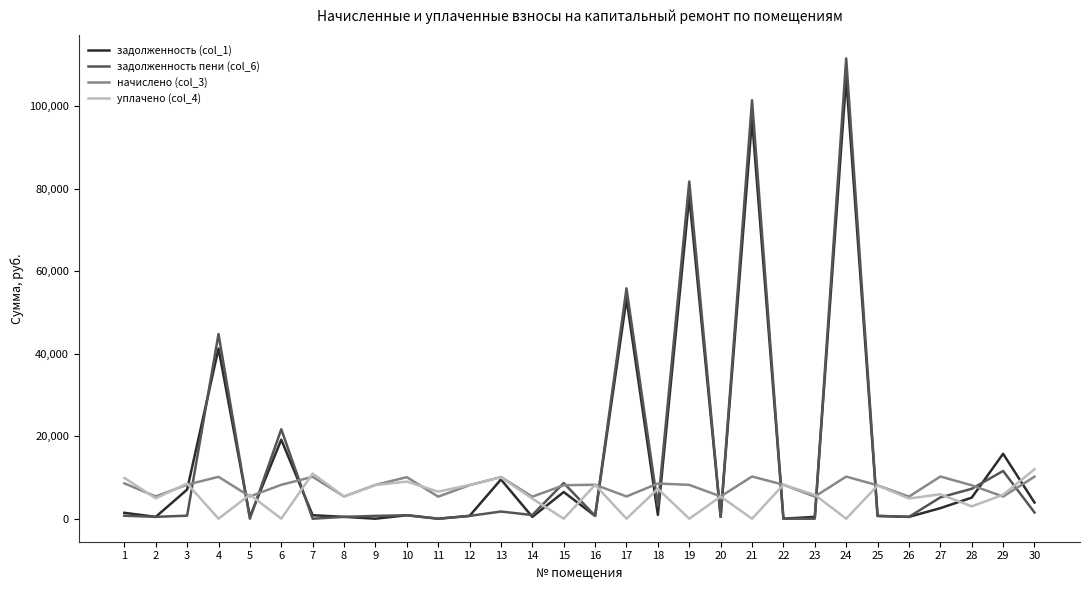

At how many categories does at least one series exceed 109525?

1